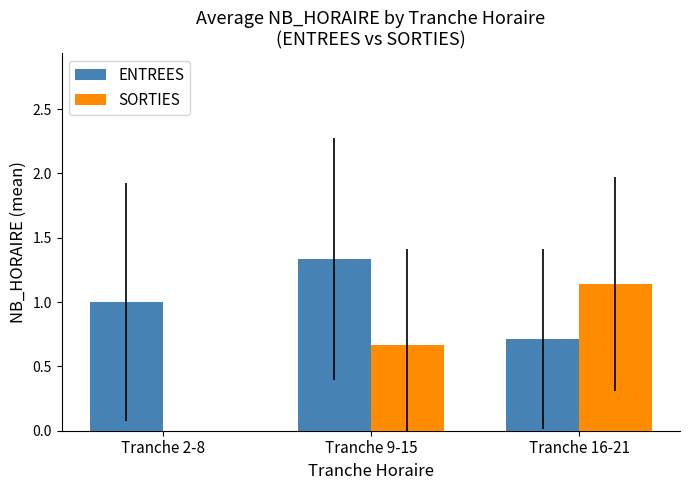

The SORTIES series shows 0.3 at Tranche 9-15. True or false?

False